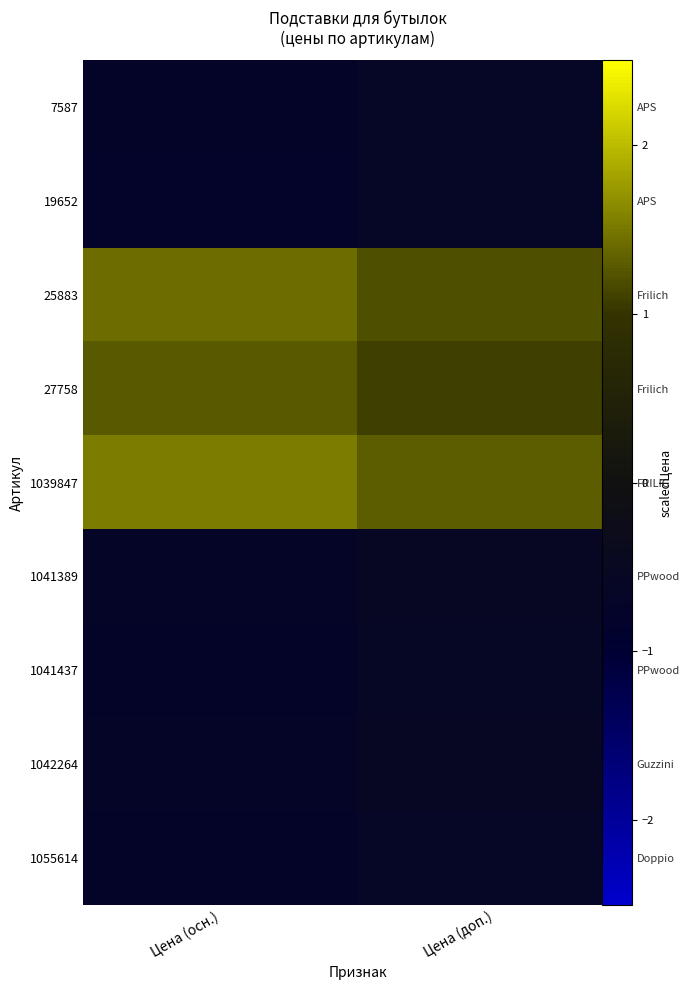

Which category has the highest value across all series?

Цена (осн.)